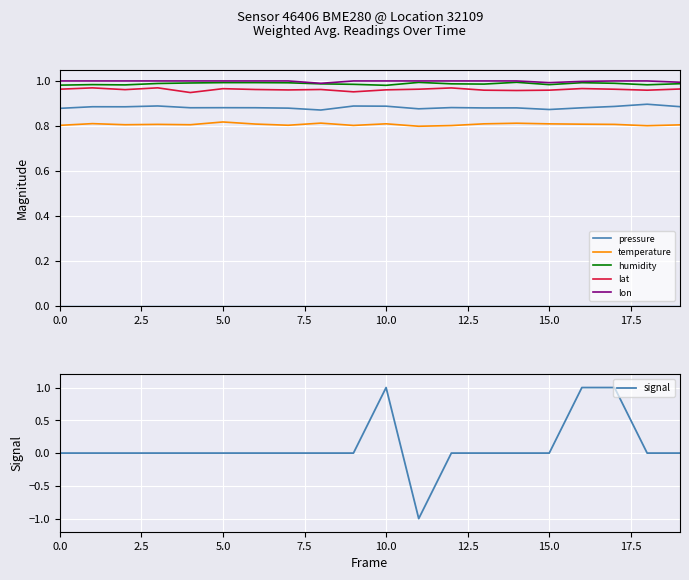

How many lines are shown in the chart?

6